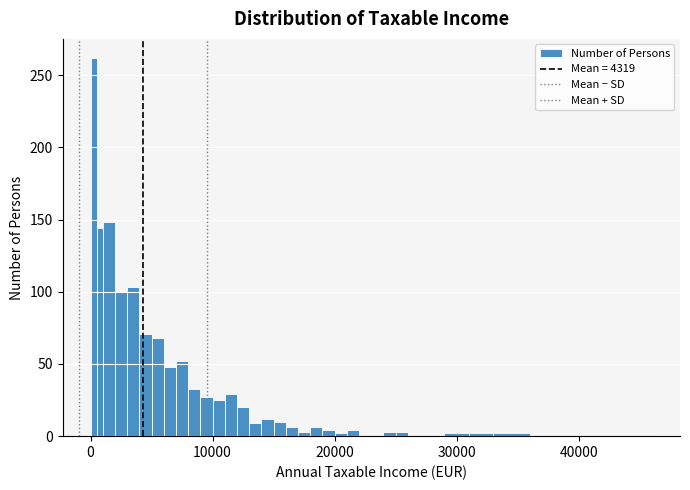

Around what value on the x-axis is the tallest bar? Give the approximate position of its centre, as read against the axis.

0